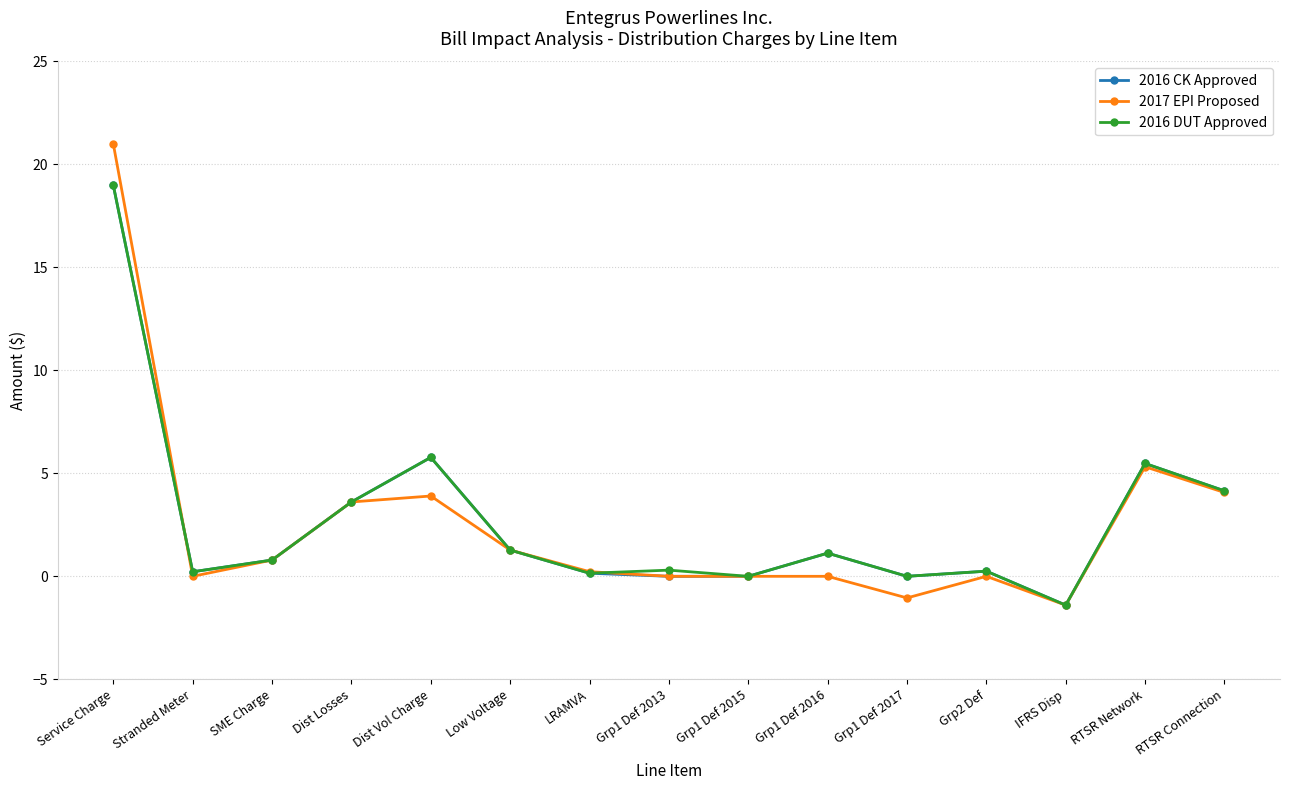

Where is the first local minimum for 2017 EPI Proposed?

Stranded Meter